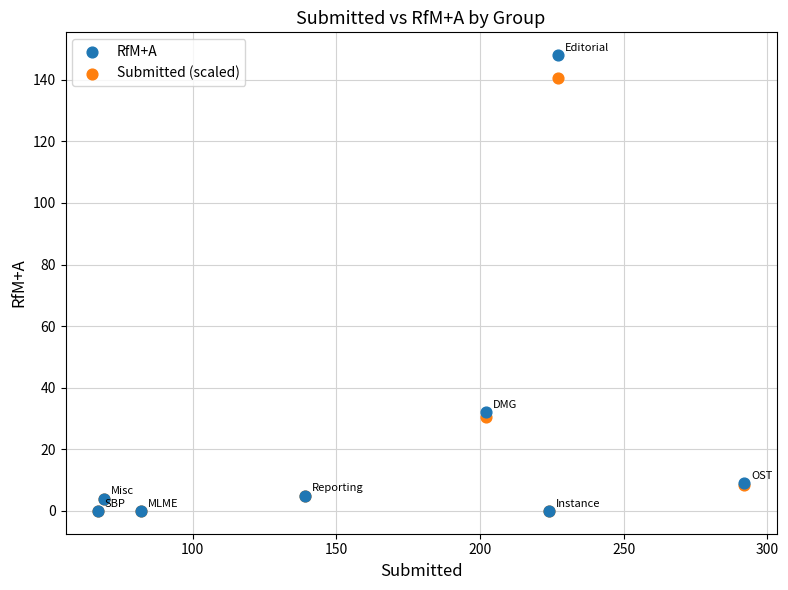

What are all the series names shown in the legend?

RfM+A, Submitted (scaled)